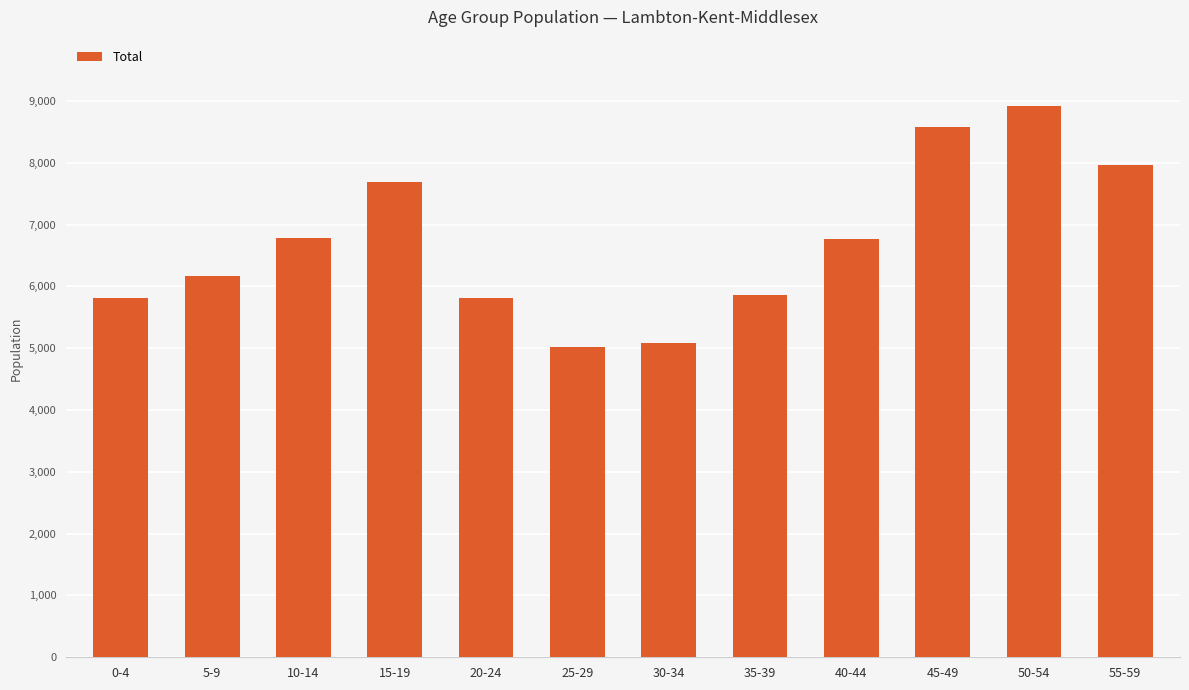

The chart shows a value of 6775 at 10-14. True or false?

True